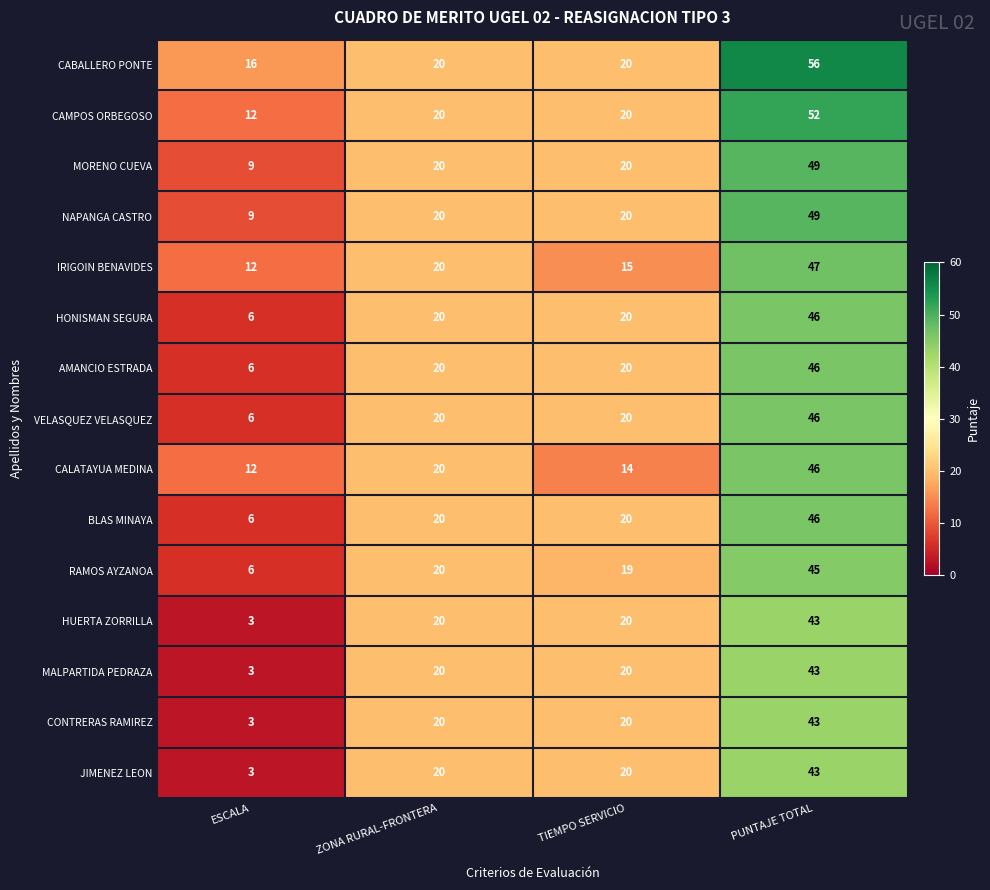

Read the HONISMAN SEGURA value at PUNTAJE TOTAL, to the nearest 10.

50